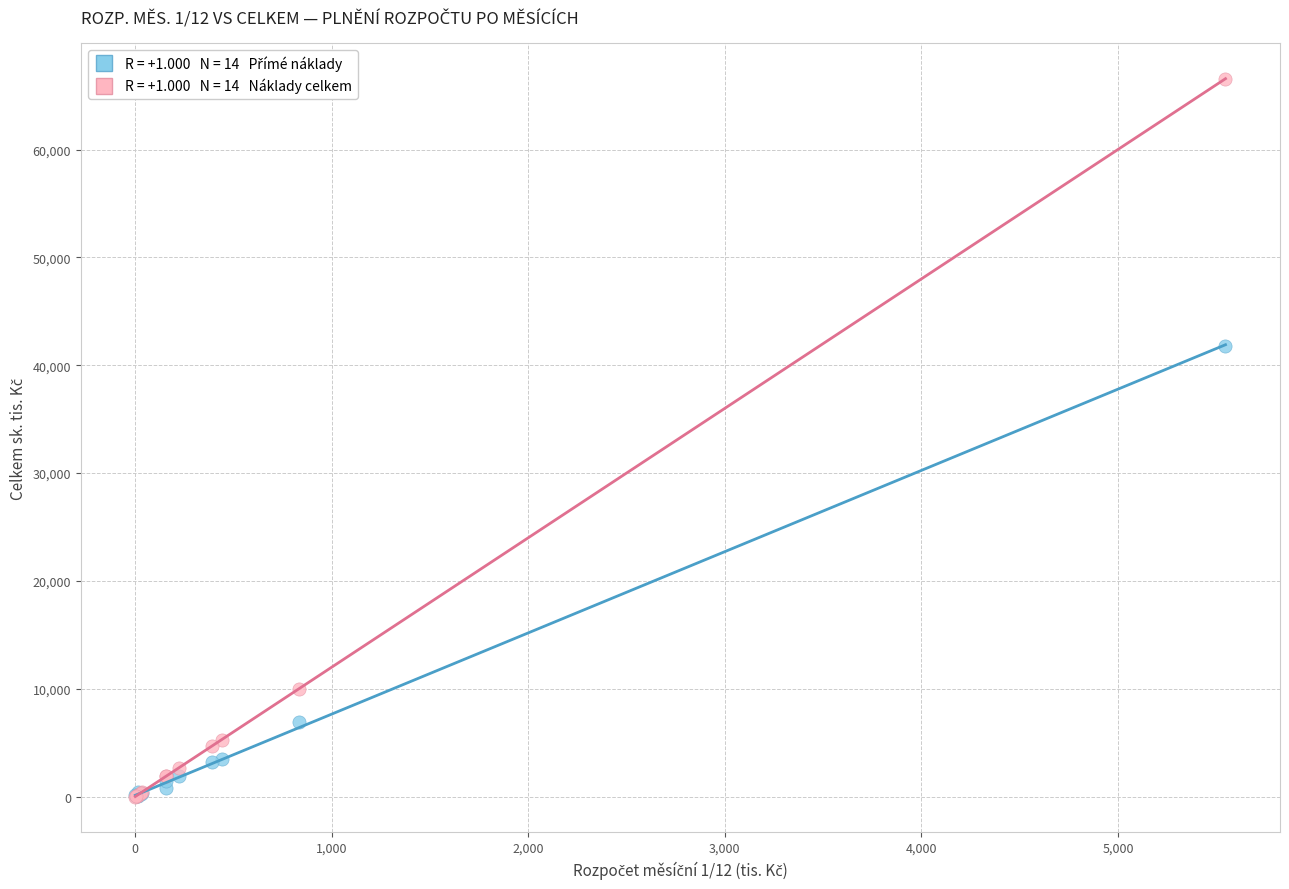

Across all series, what Y value is closest to 33289?

41812.0